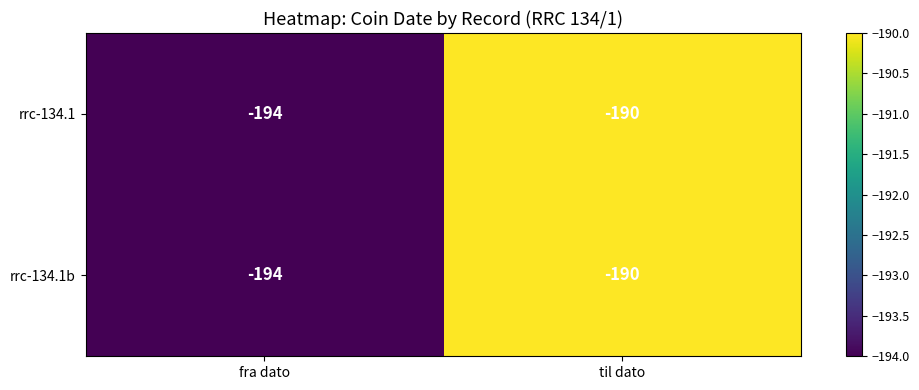

What is the sum of the rrc-134.1 values at fra dato and til dato?

-384